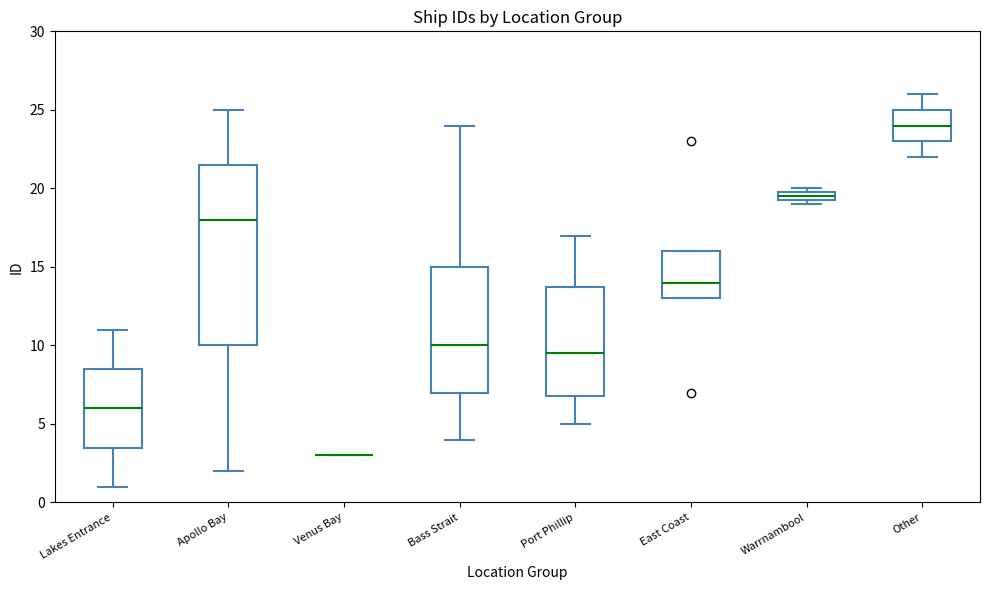

Where is the upper edge of the box for Apollo Bay on the y-axis? The values are not printed on the chart, so give them approximately, as read against the axis.

21.5